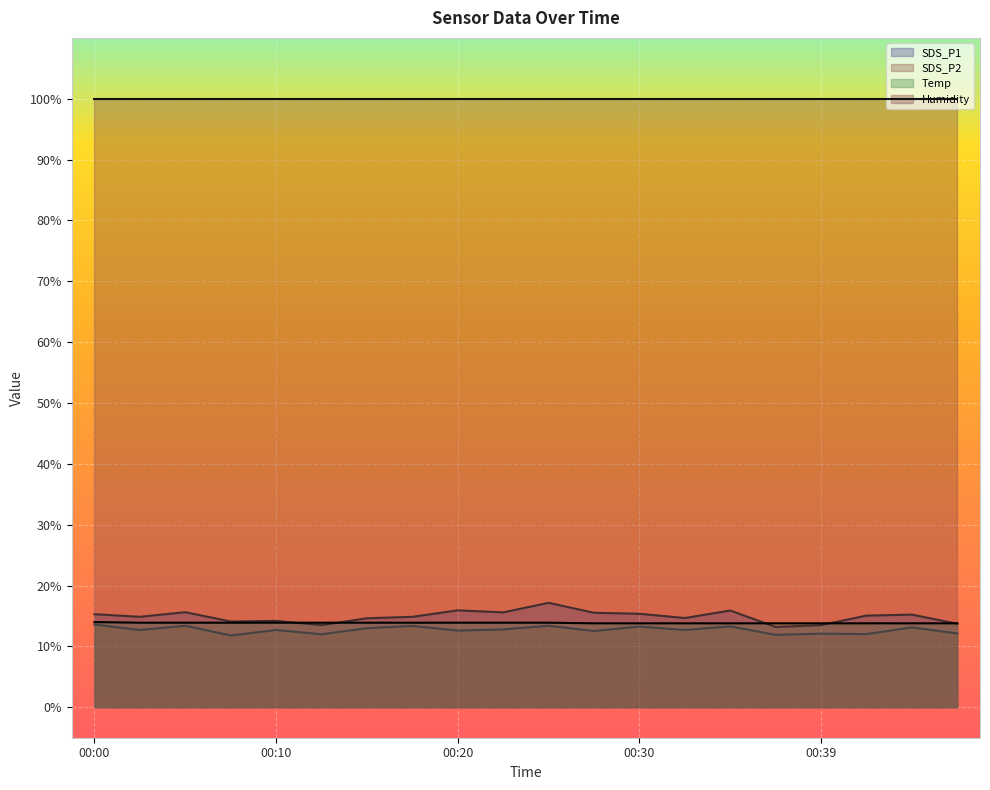

Which series has the largest total across all categories?

Humidity